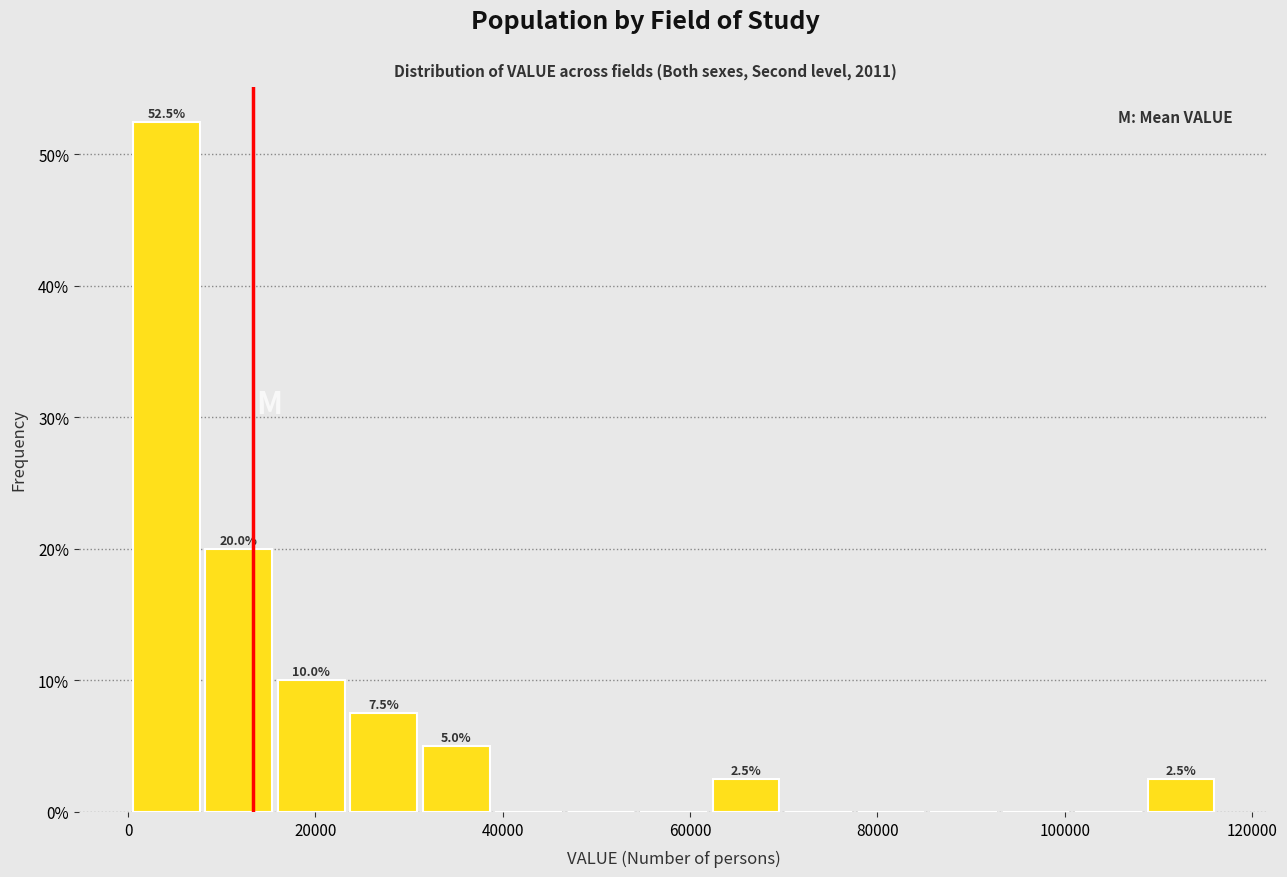

Around what value on the x-axis is the tallest bar? Give the approximate position of its centre, as read against the axis.

4000